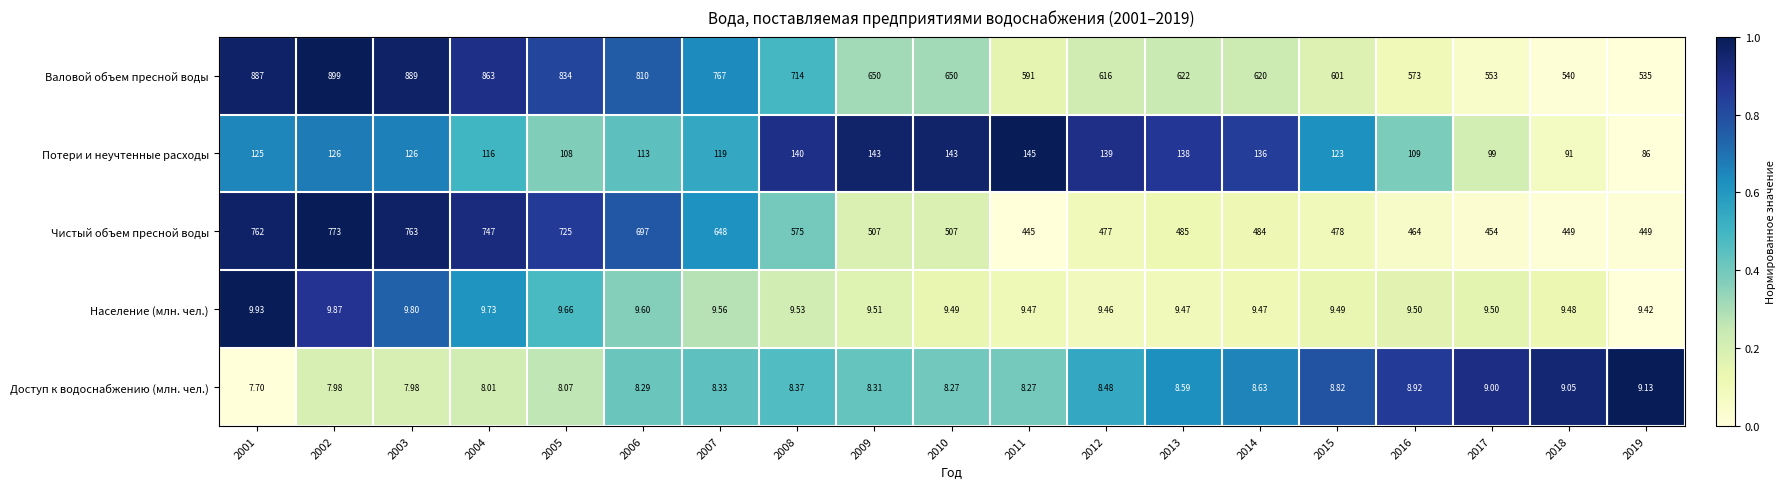

Is the value of Валовой объем пресной воды at 2006 greater than the value of Чистый объем пресной воды at 2001?

Yes